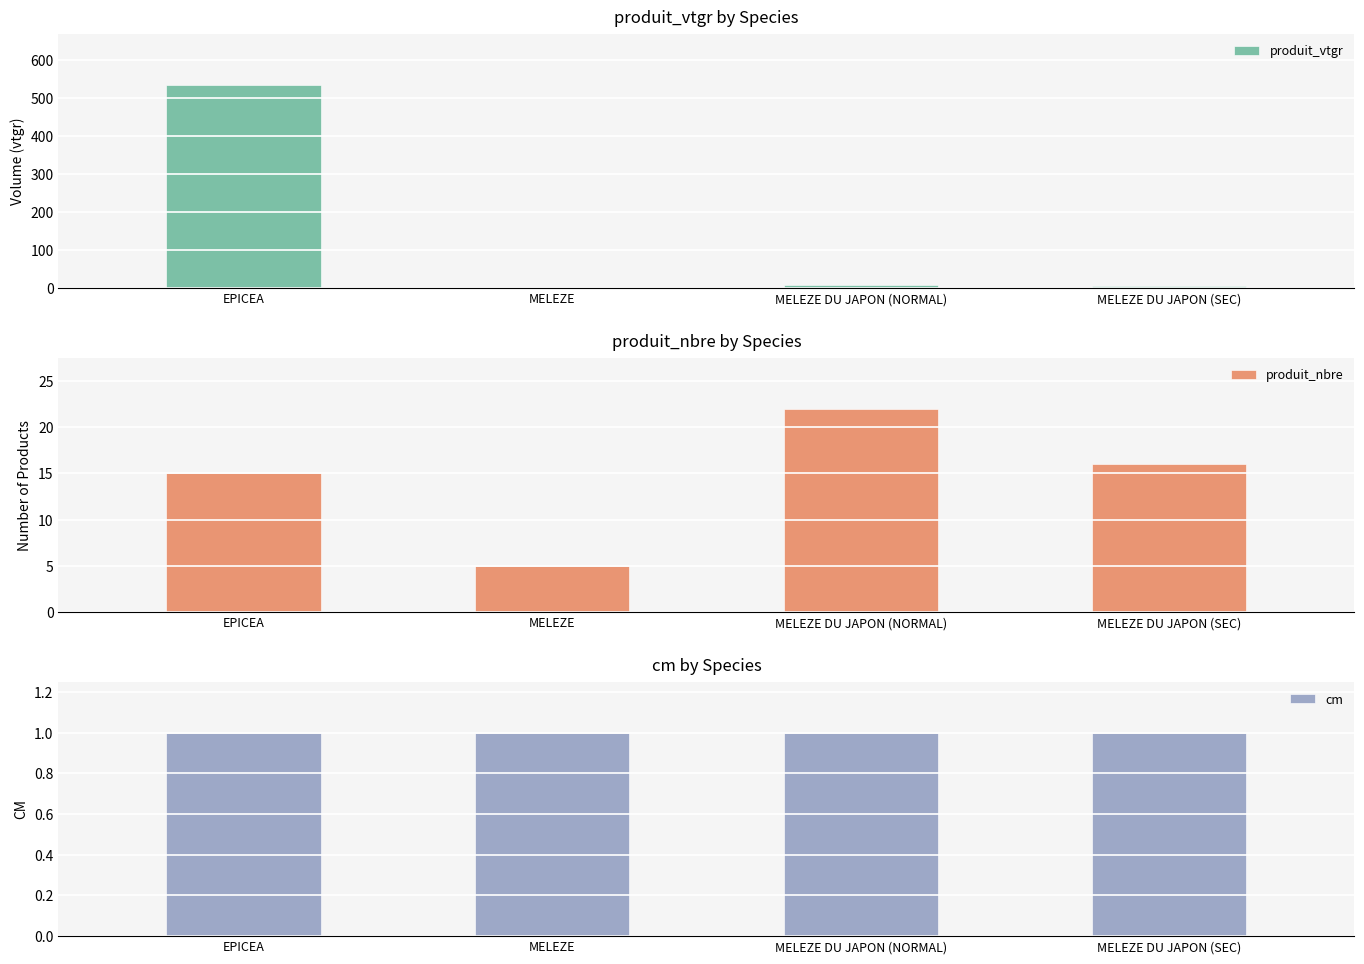

What is the spread (max minus min) of values at MELEZE DU JAPON (NORMAL)?

21.0